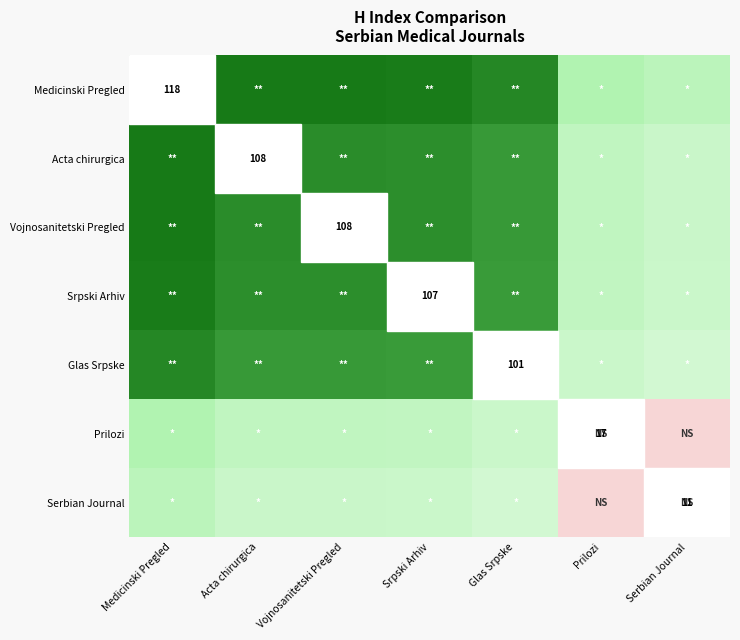

The value of Glas Srpske at Glas Srpske is 101.0. True or false?

True